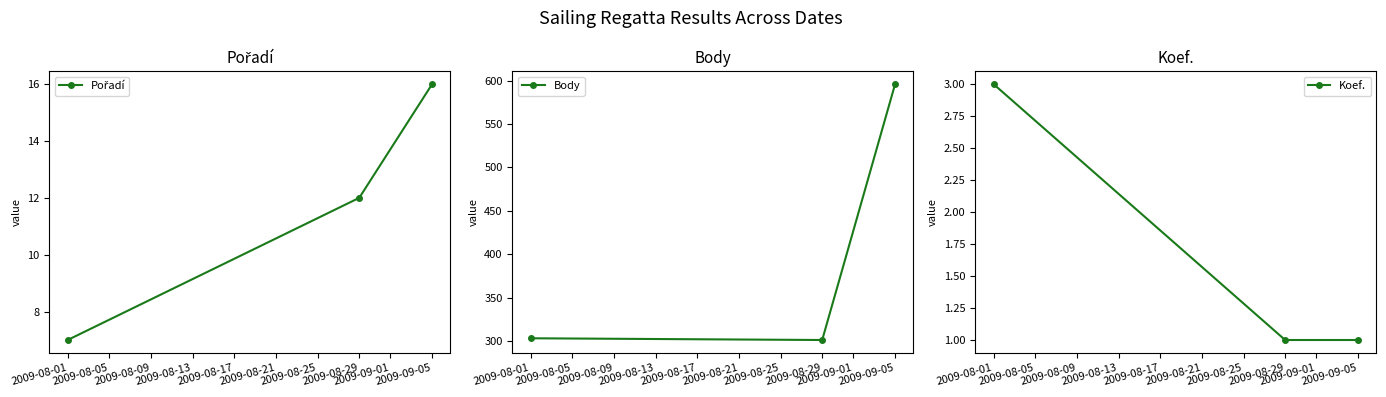

Reading left to right, extract all data points from this chart.

Pořadí: 7	12	16
Body: 303	301	596
Koef.: 3	1	1